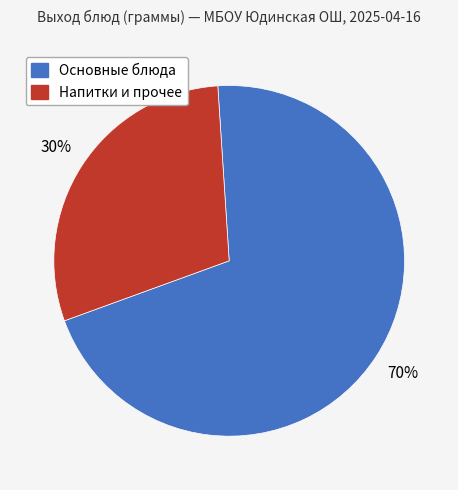

To the nearest percent, what is the average slice percentage?

50%